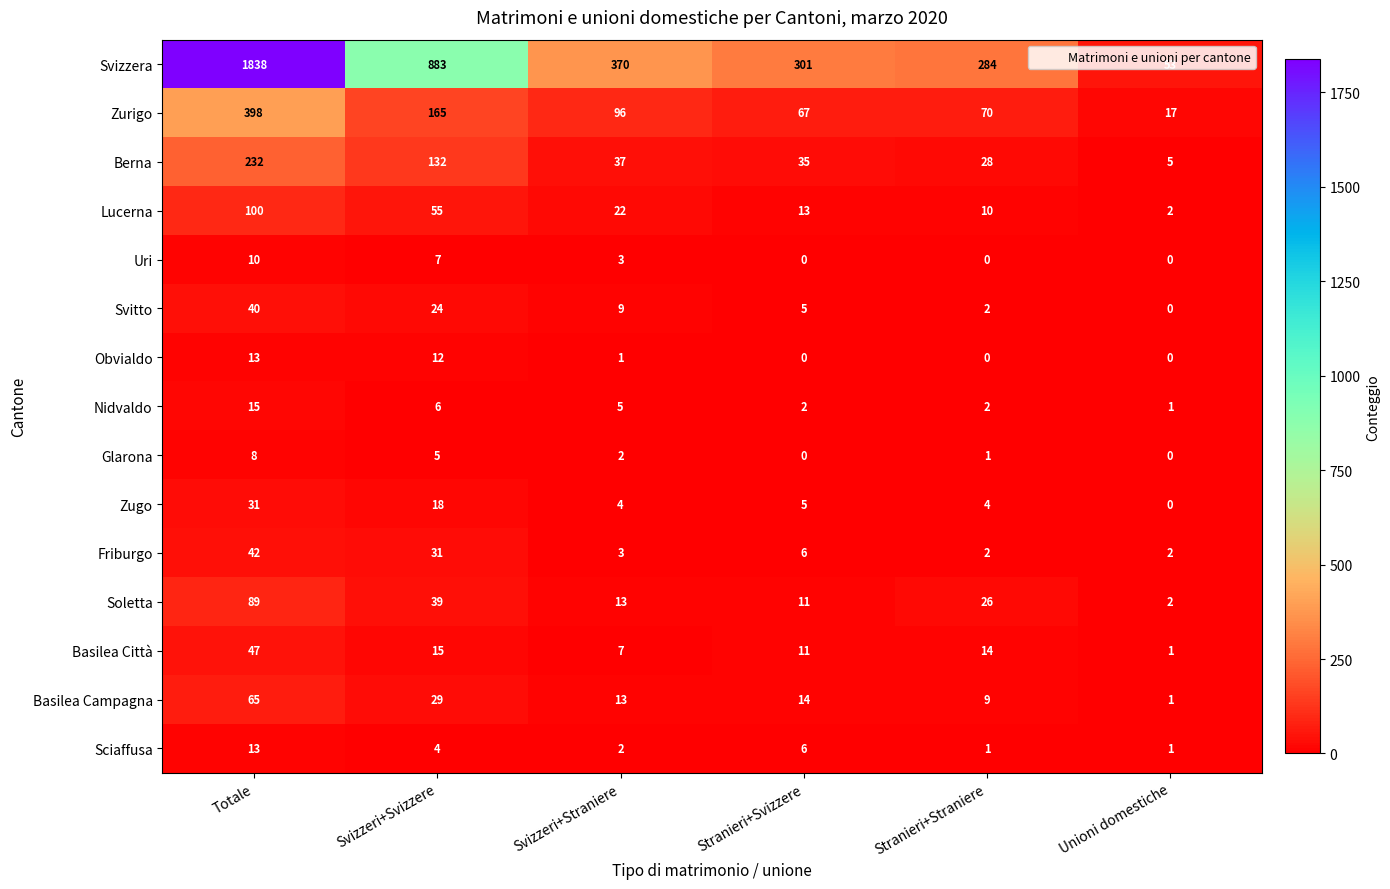

What is the average value of the Zugo series?

10